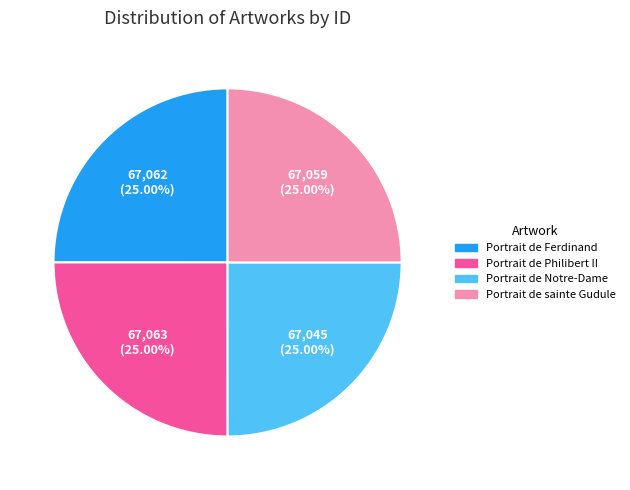

How many slices are in this pie chart?

4